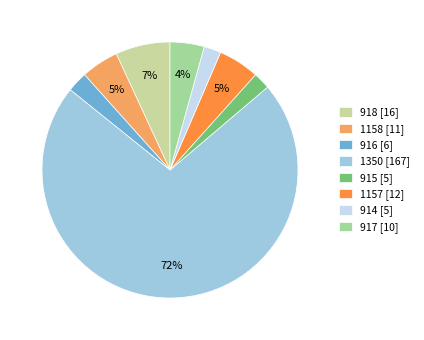

Does any single category account for the majority?

Yes